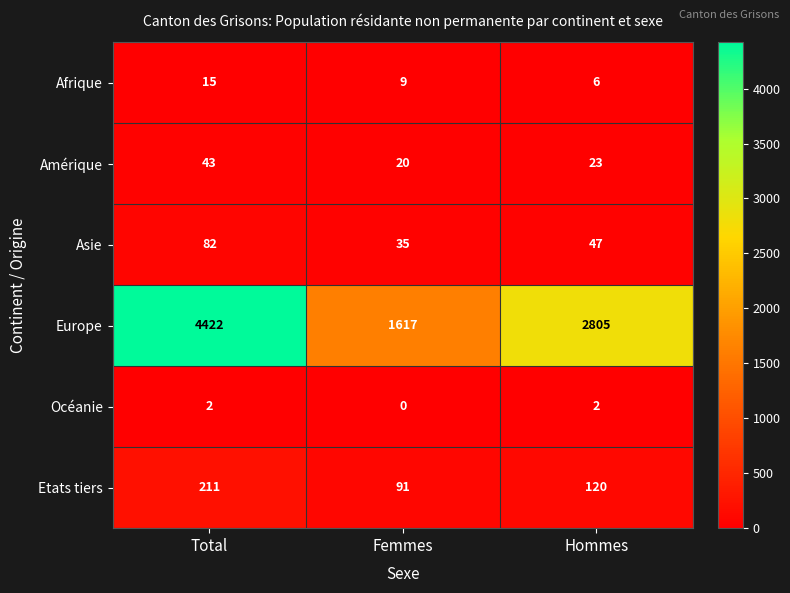

Rank the series at Femmes from highest to lowest value.

Europe, Etats tiers, Asie, Amérique, Afrique, Océanie